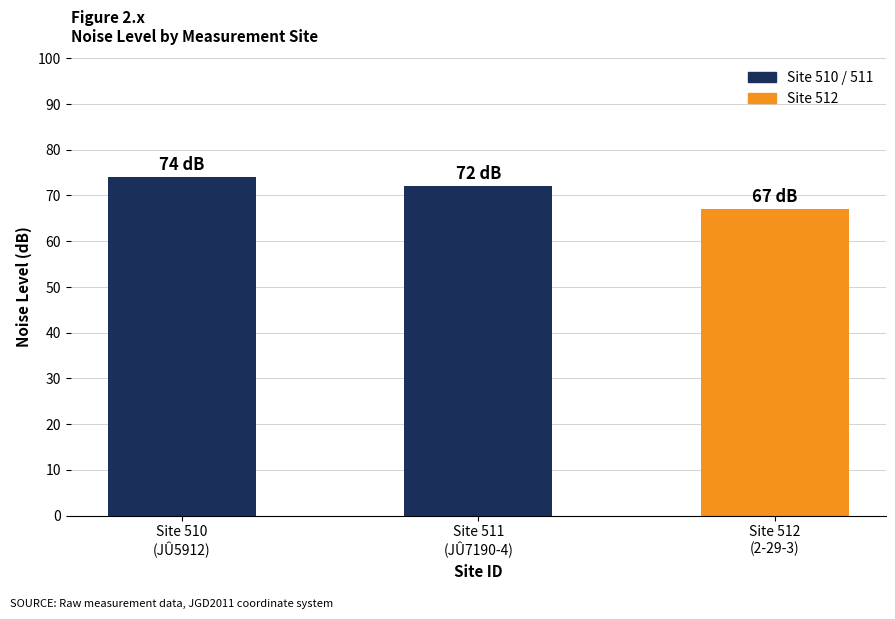

Rank the categories by value from highest to lowest.

Site 510
(JÛ5912), Site 511
(JÛ7190-4), Site 512
(2-29-3)